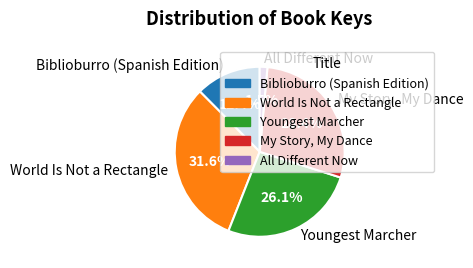

Is it true that Biblioburro (Spanish Edition) is 7% of the pie?

False